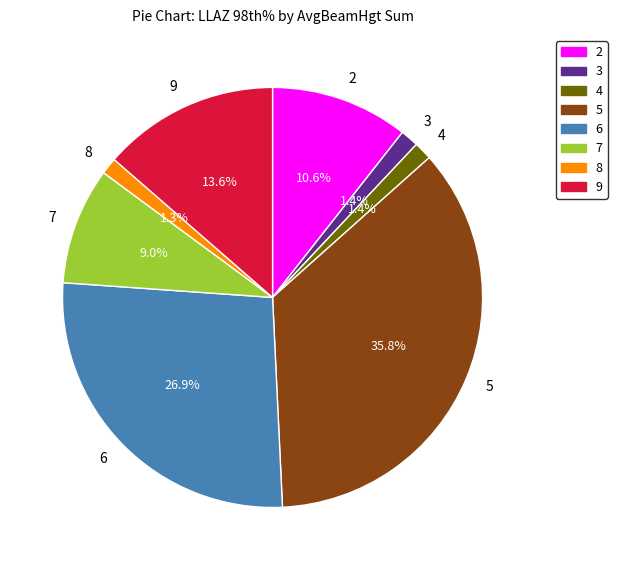

Does 5 represent more than half of the total?

No